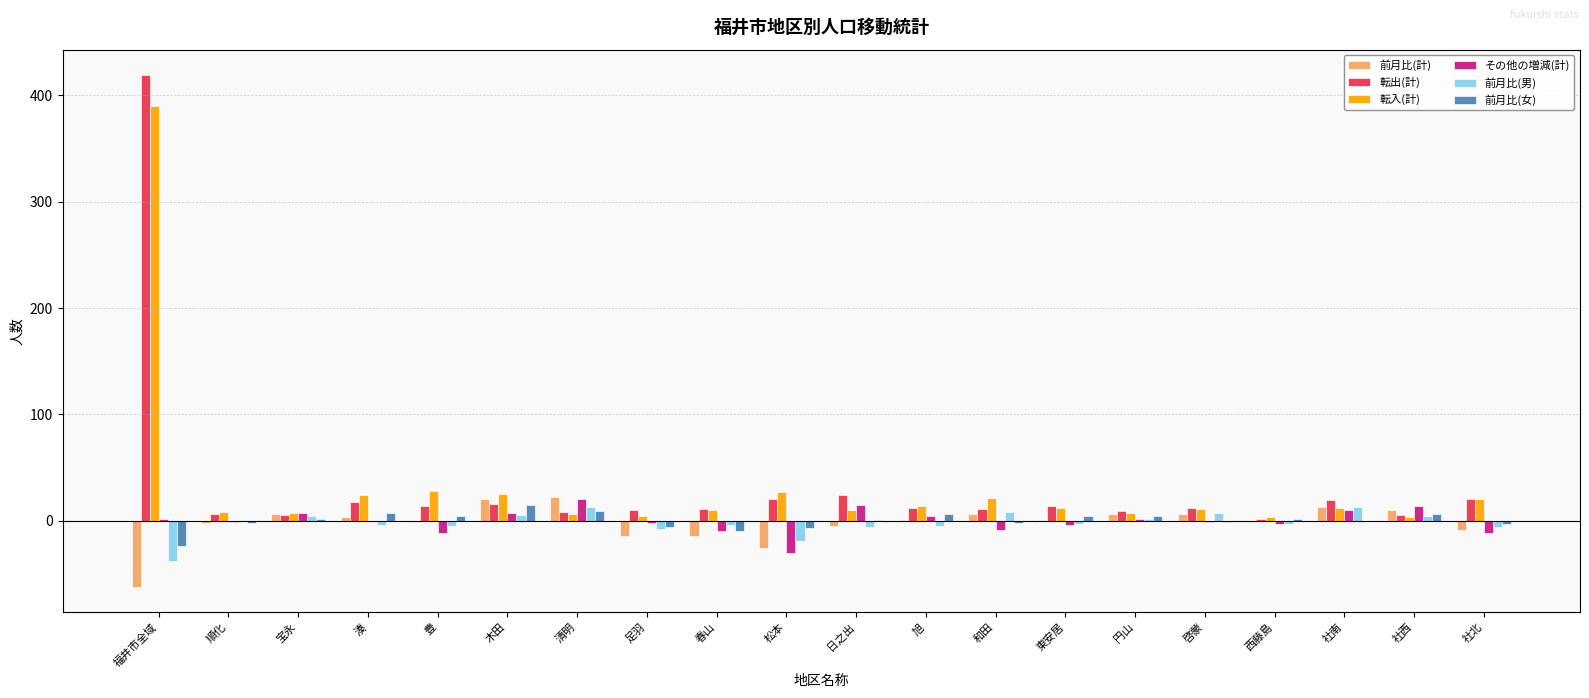

What is the highest value of the 転出(計) series?

419